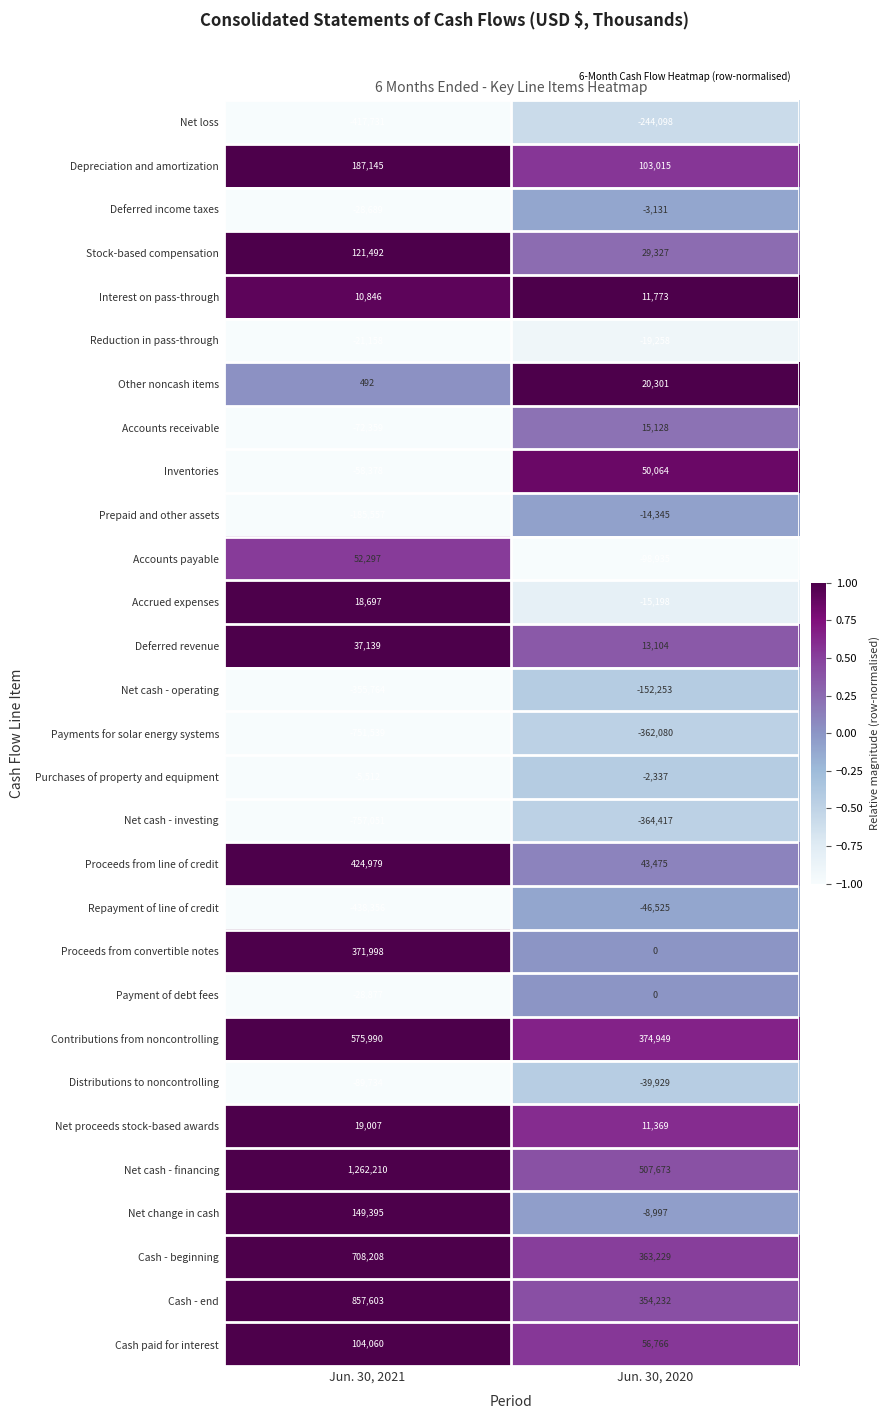

What is the minimum value shown in the chart?

-757051